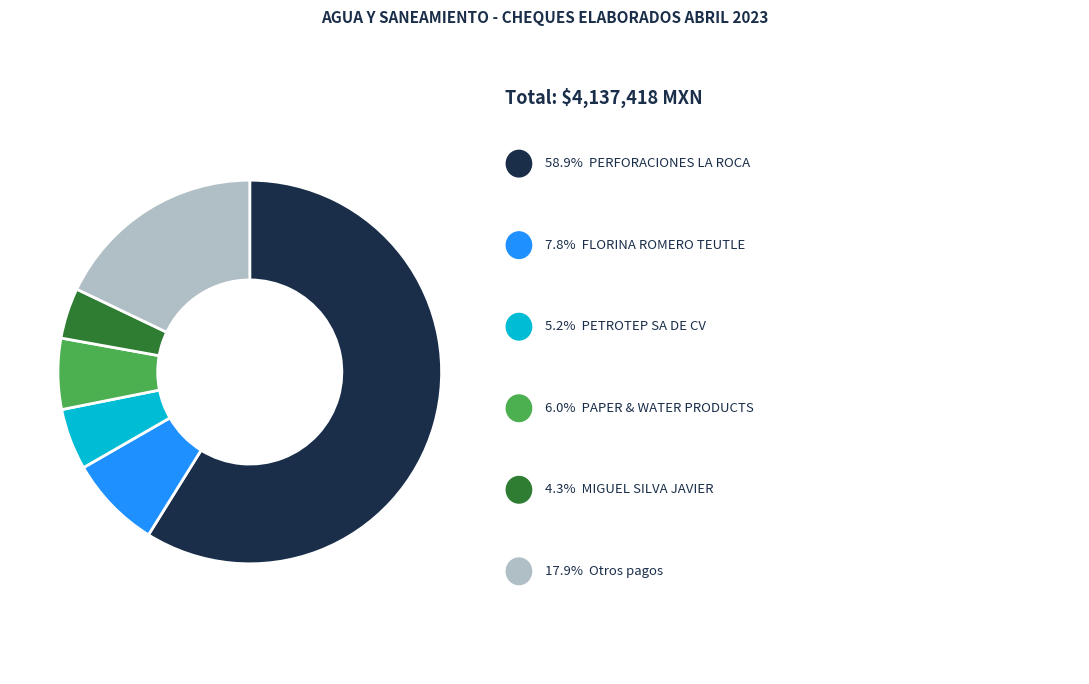

Is there any slice that represents more than half of the pie?

Yes